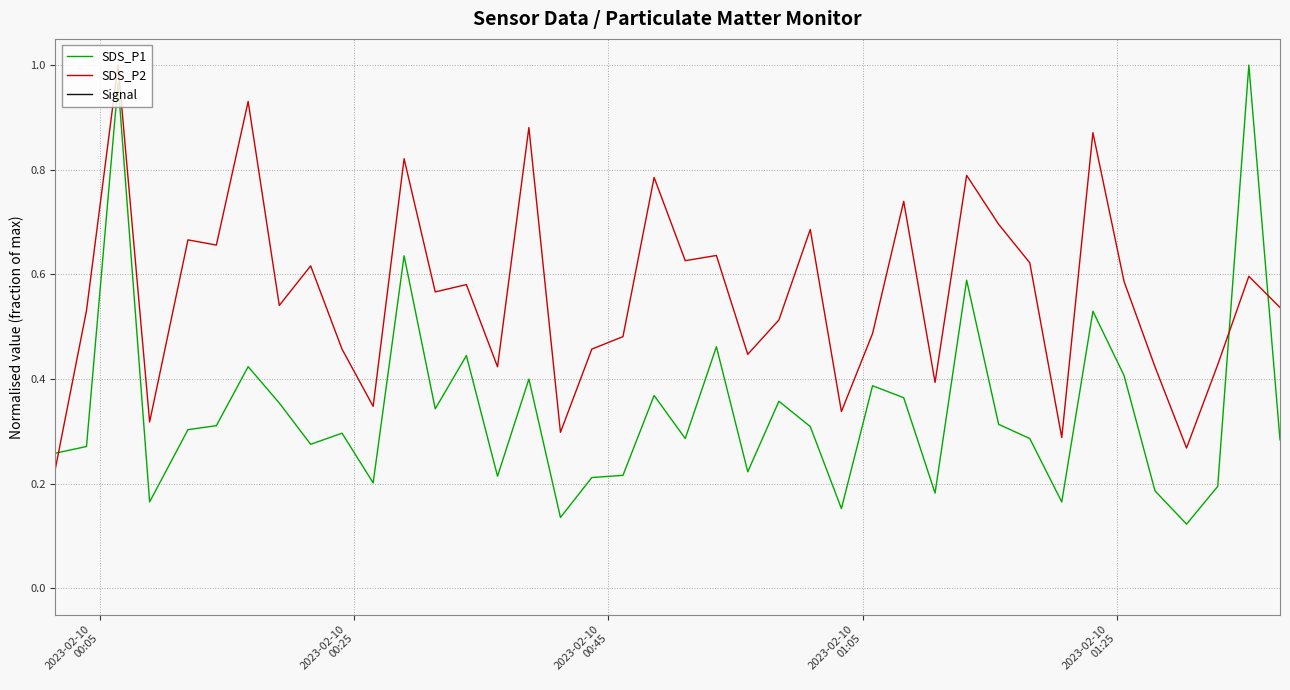

True or false: SDS_P1 and SDS_P2 cross at least once.

True